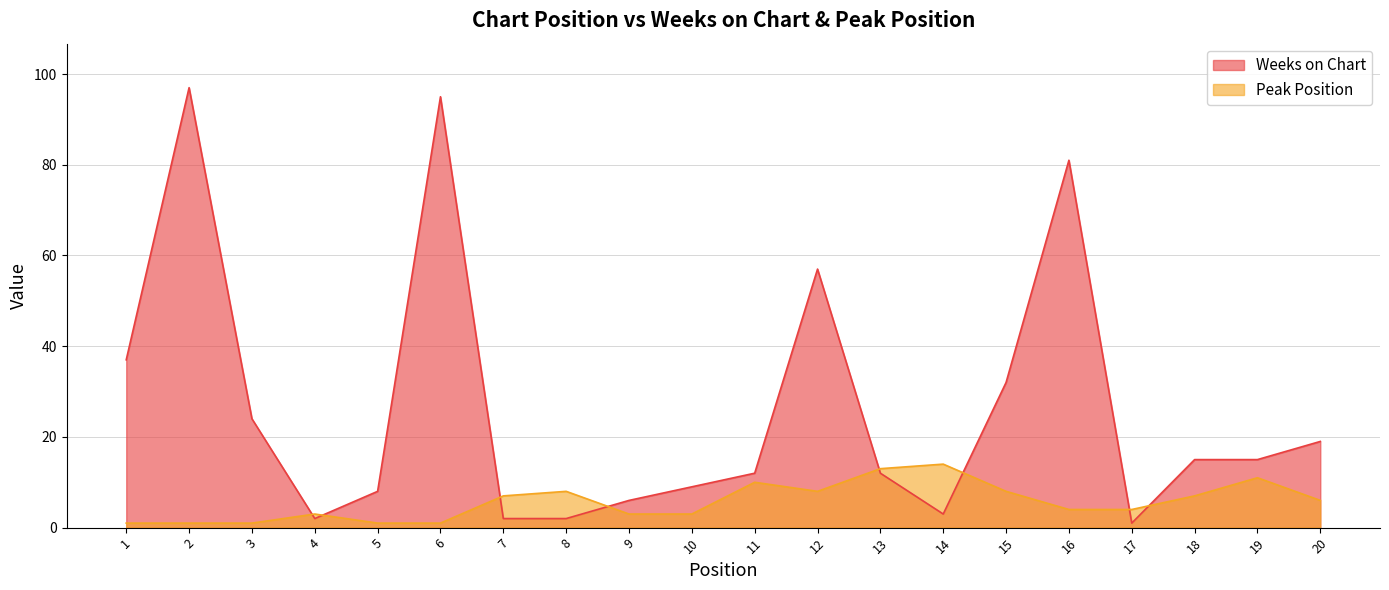

True or false: Weeks on Chart and Peak Position intersect in this chart.

True